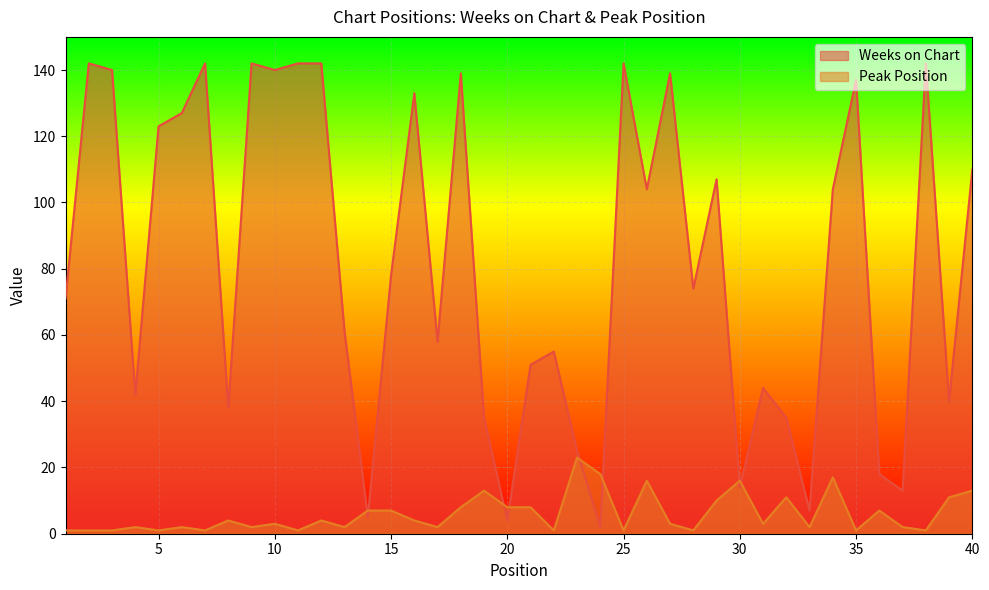

Is it true that Peak Position equals 3 at 13?

False